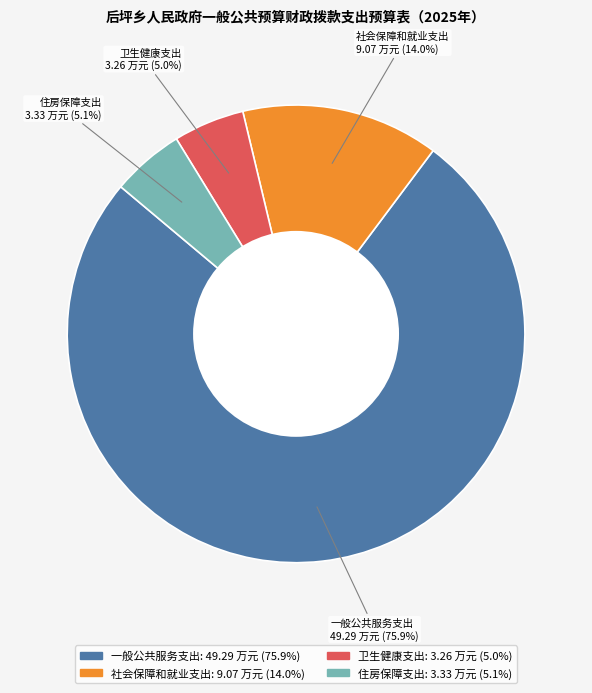

Is it true that 社会保障和就业支出 is 14% of the pie?

True